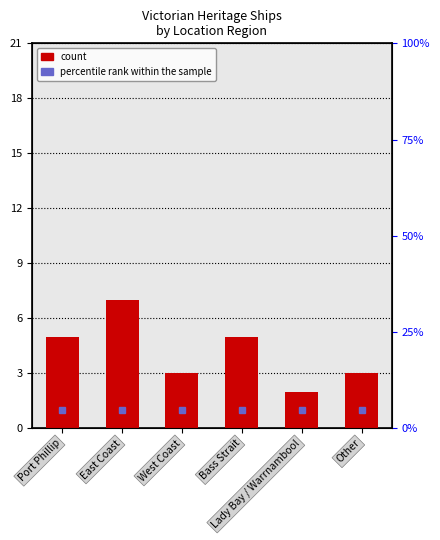

What position from the left is Bass Strait?

4